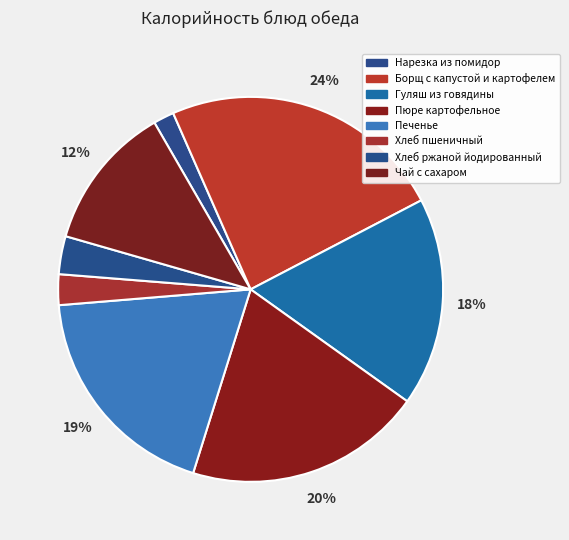

Rank the categories by value from lowest to highest.

Нарезка из помидор, Хлеб пшеничный, Хлеб ржаной йодированный, Чай с сахаром, Гуляш из говядины, Печенье, Пюре картофельное, Борщ с капустой и картофелем